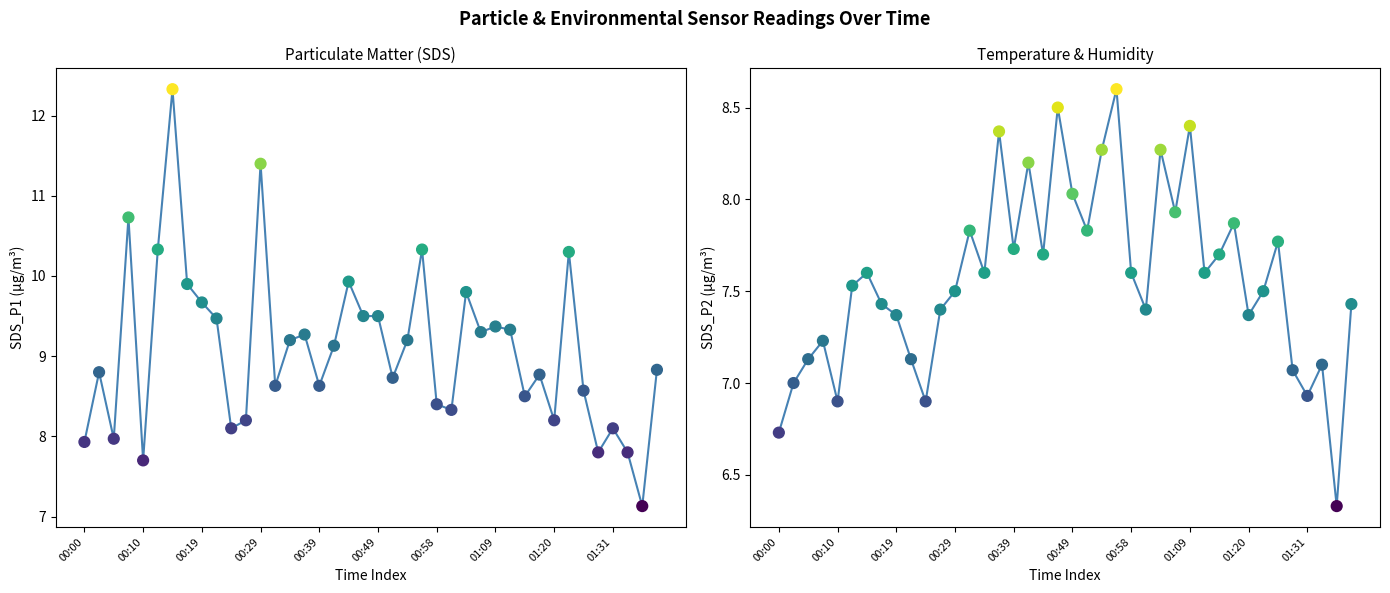

What are all the series names shown in the legend?

SDS_P1, SDS_P2